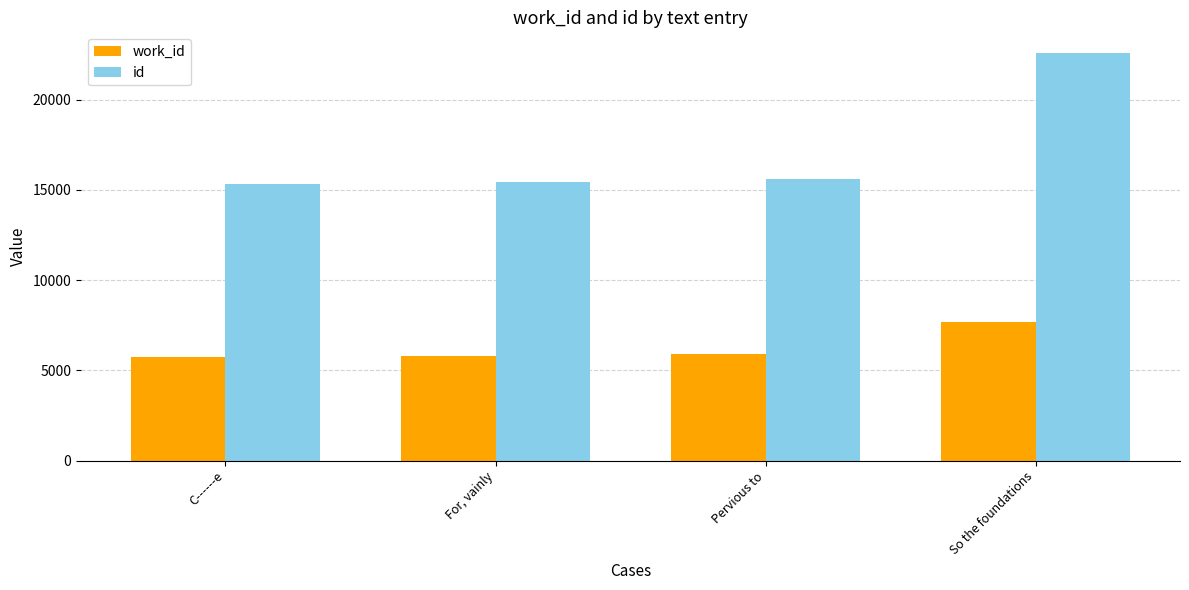

Is it true that id equals 27519 at Pervious to?

False